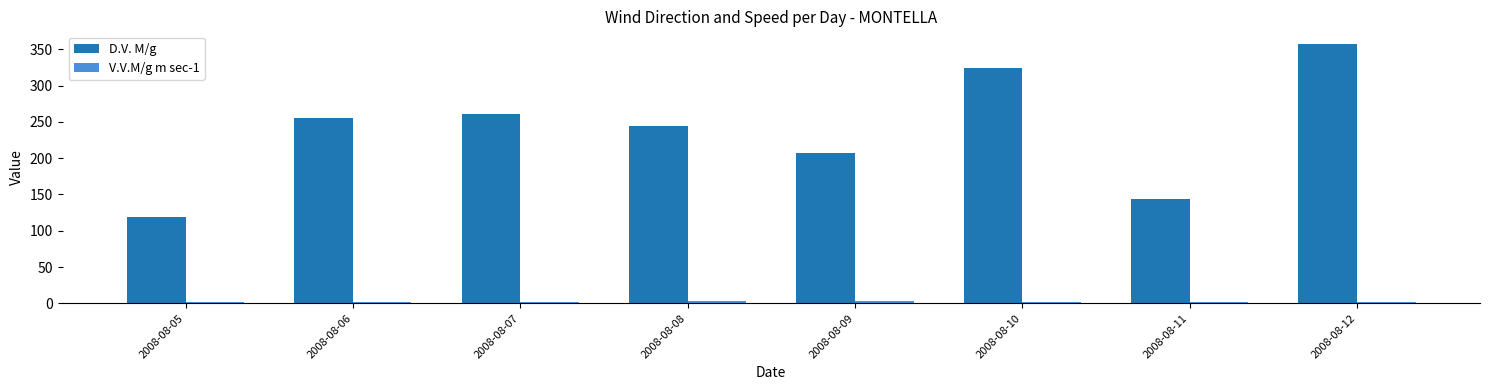

Between 2008-08-05 and 2008-08-12, which series saw the biggest shift?

D.V. M/g